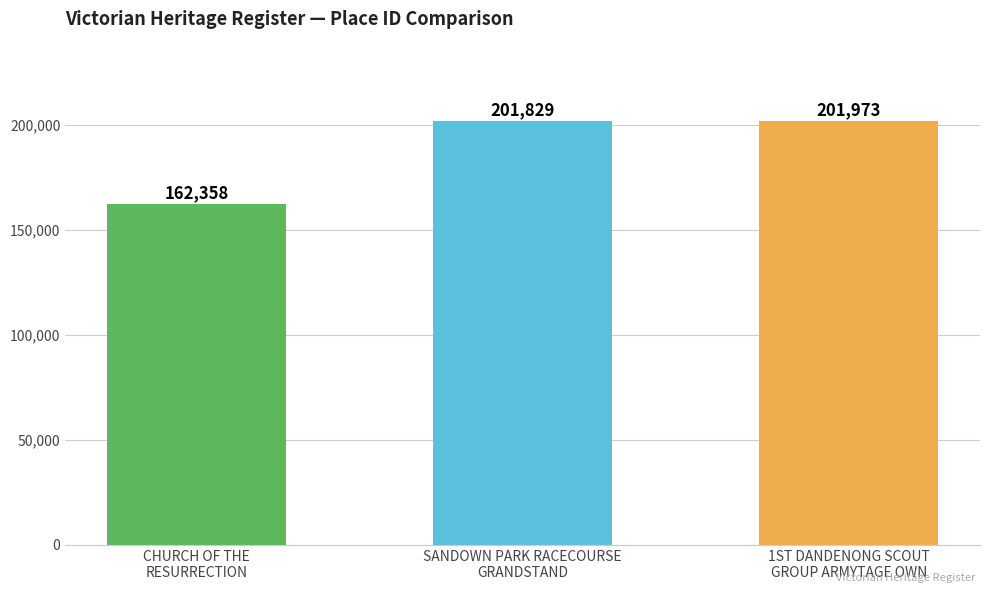

Approximately how many times larger is the value at CHURCH OF THE
RESURRECTION compared to 1ST DANDENONG SCOUT
GROUP ARMYTAGE OWN?

0.8